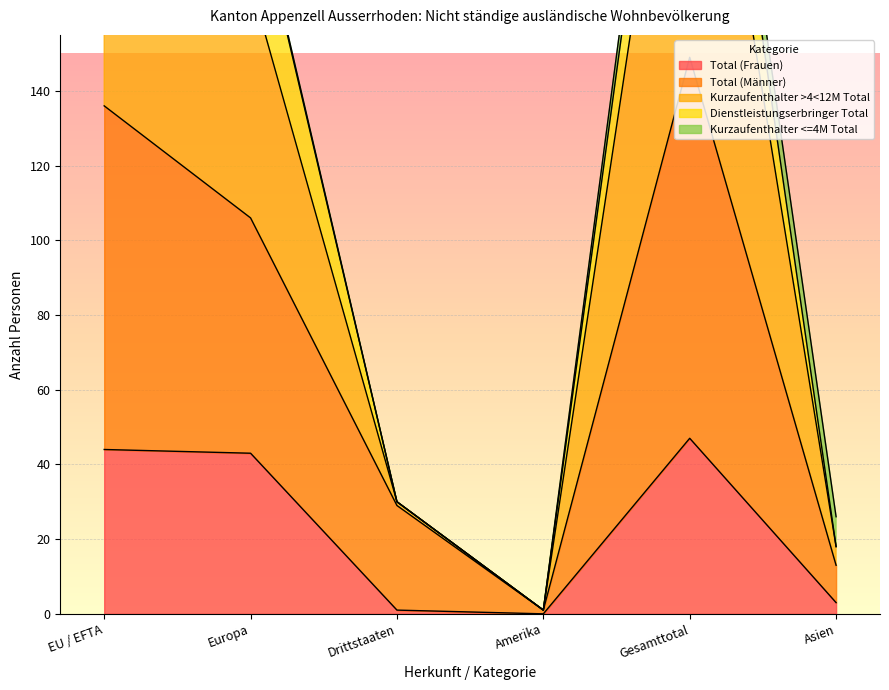

The Total (Frauen) series shows 12 at Gesamttotal. True or false?

False